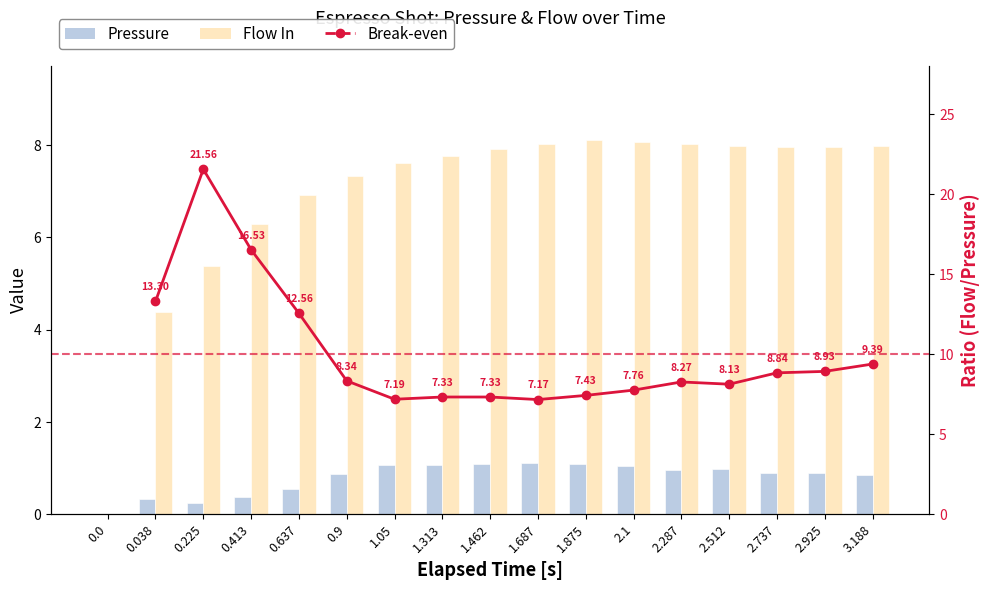

How many values in the Flow In series are below 7?

5